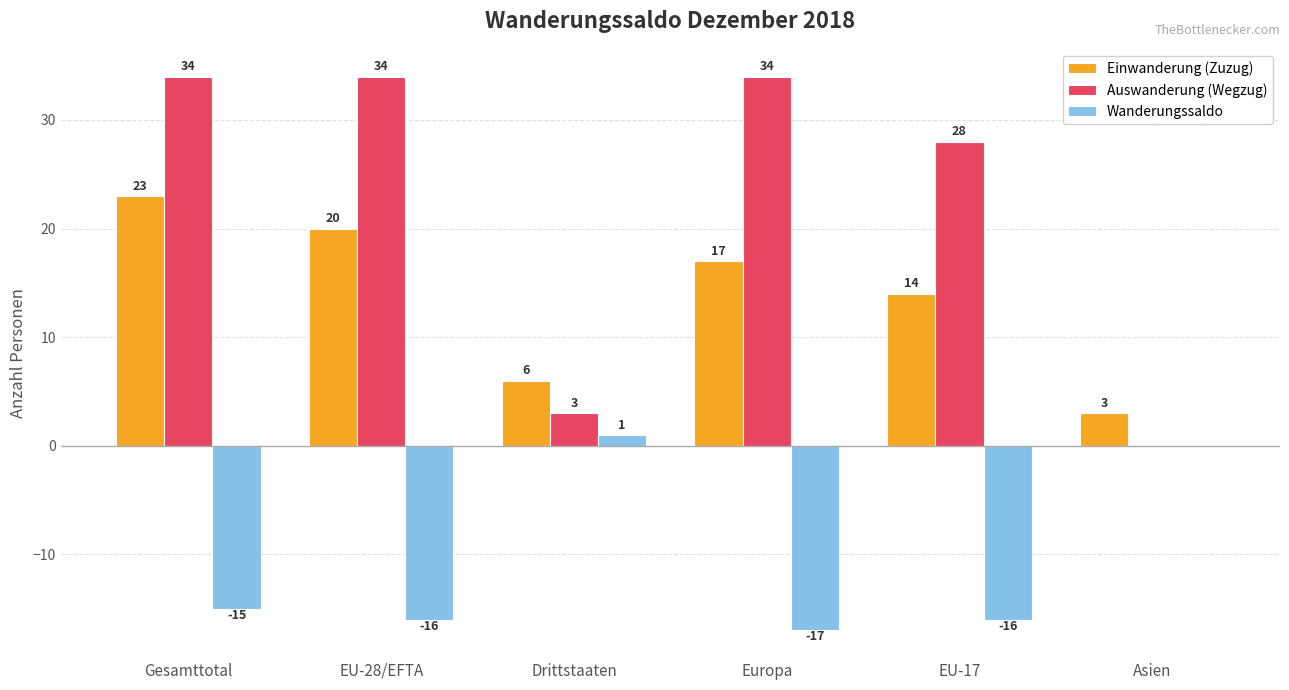

True or false: Wanderungssaldo has a value of -6 at Asien.

False